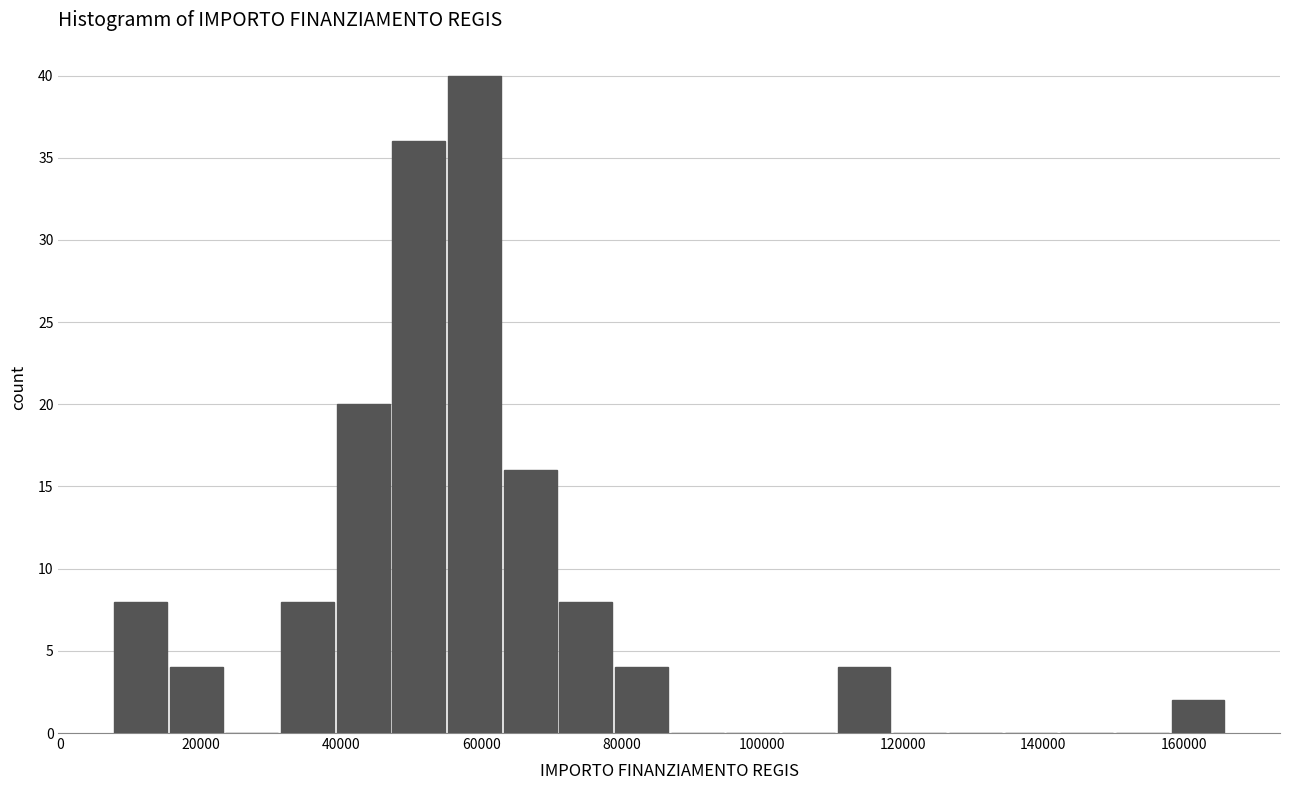

Read against the x-axis, roughly where is the centre of the tallest bar?

60000